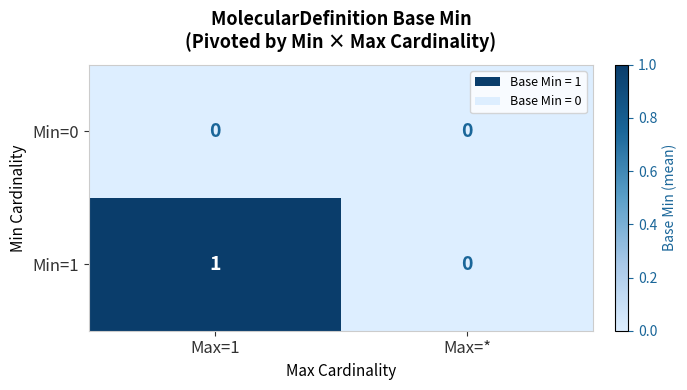

Reading left to right, extract all data points from this chart.

Min=0: Max=1=0	Max=*=0
Min=1: Max=1=1	Max=*=0